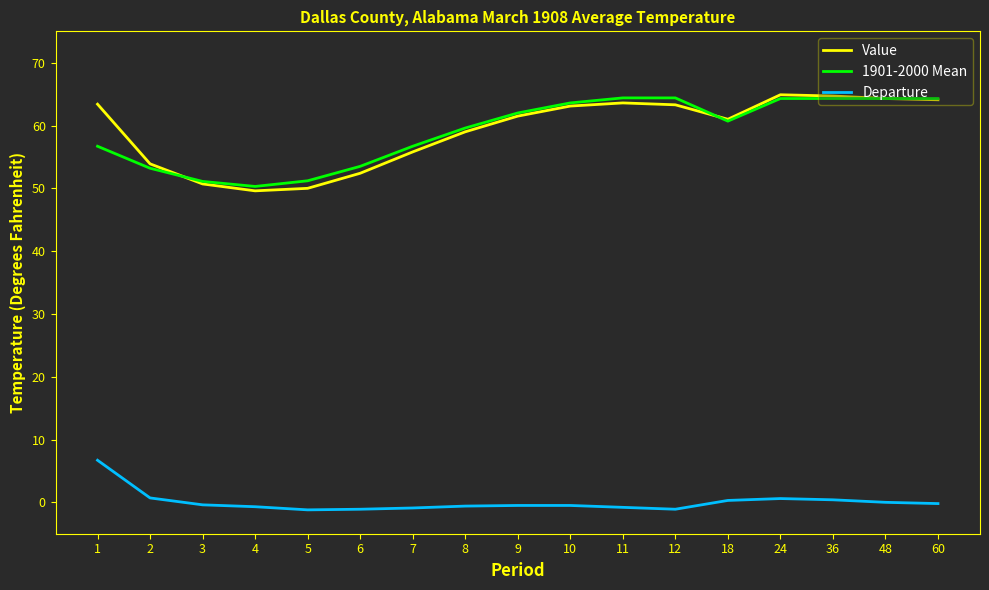

Is the value of Value at 2 greater than the value of Departure at 36?

Yes